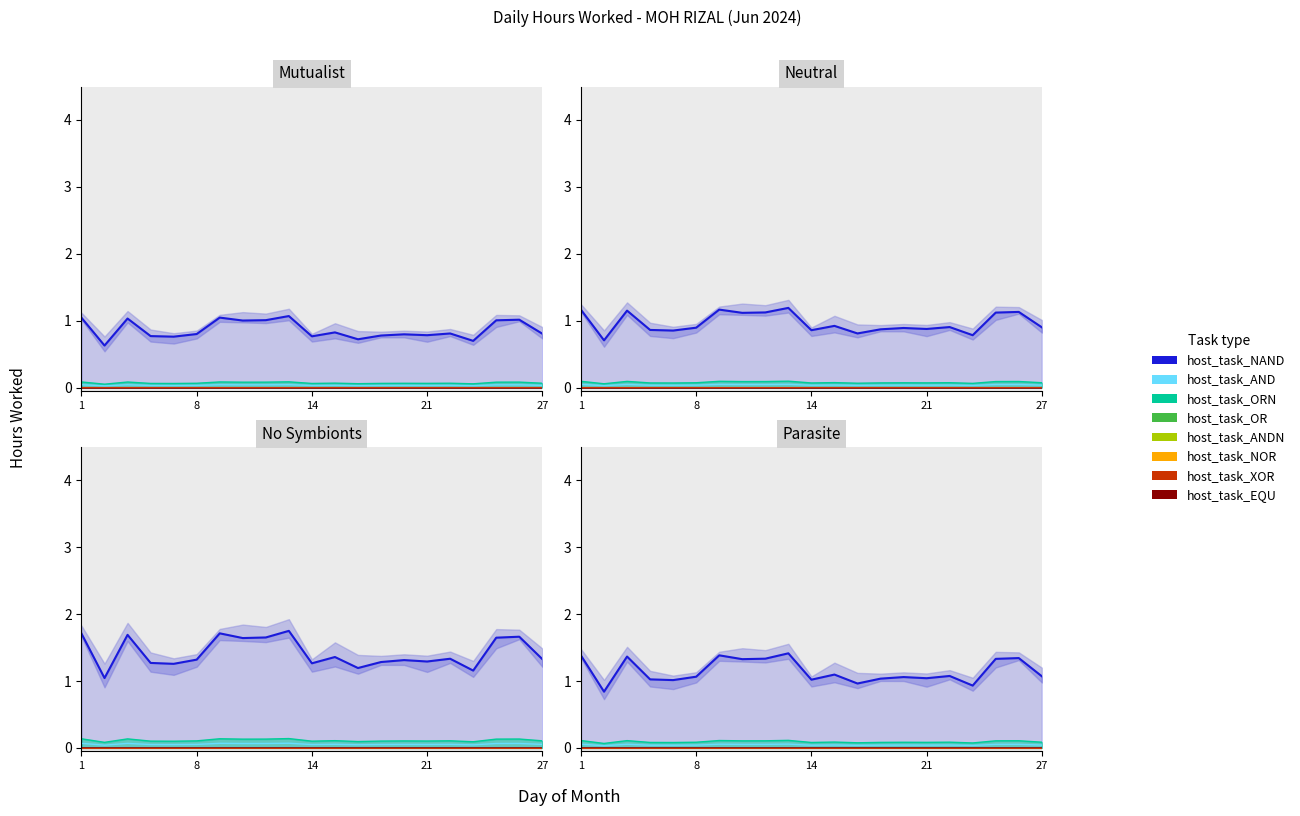

Where is the first local maximum?

4